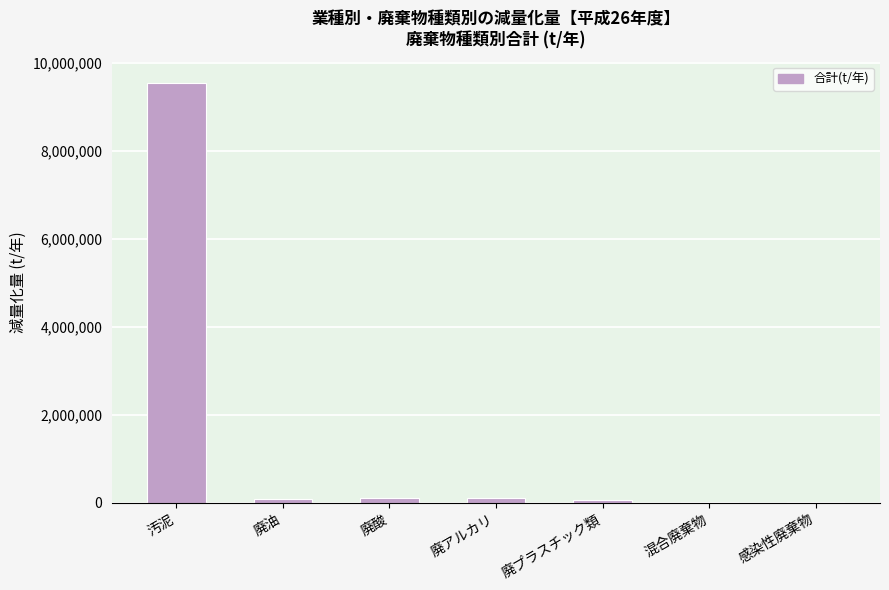

What is the ratio of the value at 廃酸 to the value at 廃アルカリ?

1.0